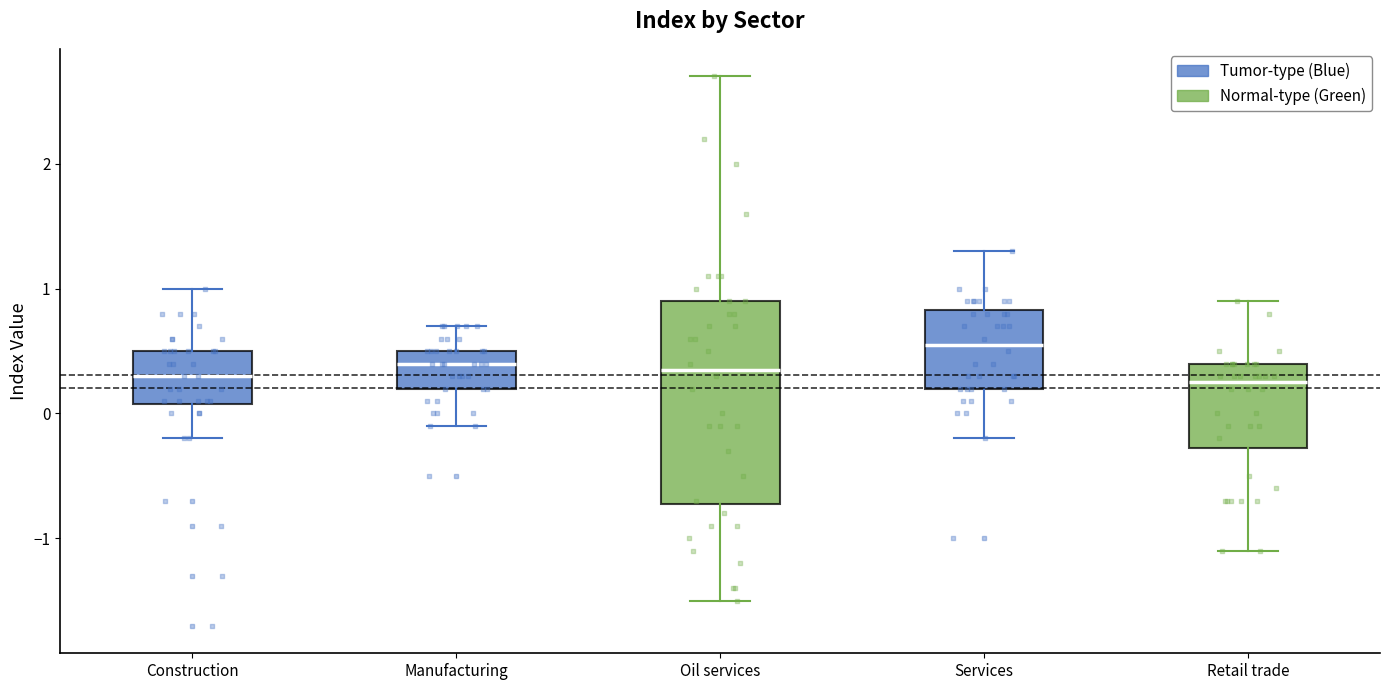

Reading left to right, transcribe this box plot: for each box, give where its median line is, the range the box spans, and where its two whiskers end, as read against the y-axis. The values are not printed on the chart, so give them approximately, as read against the axis.

Construction: median 0.3, box 0.1 to 0.5, whiskers -0.2 to 1.0
Manufacturing: median 0.4, box 0.2 to 0.5, whiskers -0.1 to 0.7
Oil services: median 0.4, box -0.7 to 0.9, whiskers -1.5 to 2.7
Services: median 0.6, box 0.2 to 0.8, whiskers -0.2 to 1.3
Retail trade: median 0.3, box -0.3 to 0.4, whiskers -1.1 to 0.9